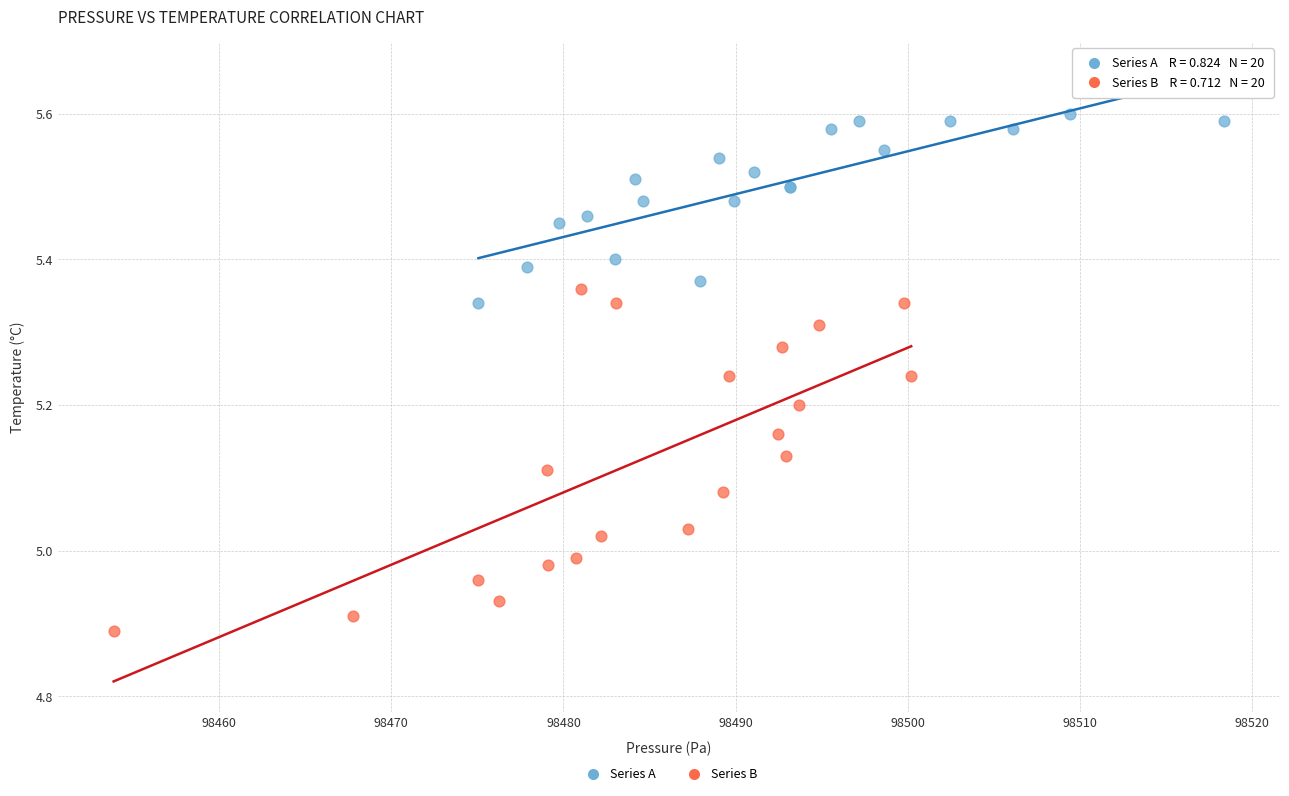

Which series reaches the minimum Y coordinate?

Series B